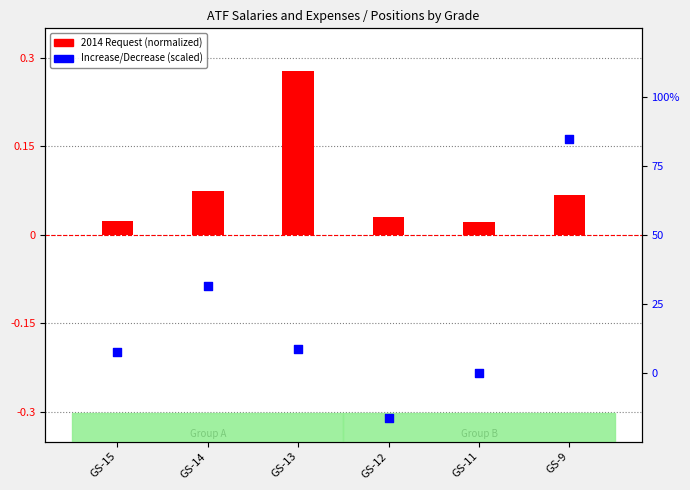

Which series has the largest total across all categories?

Increase/Decrease (scaled)